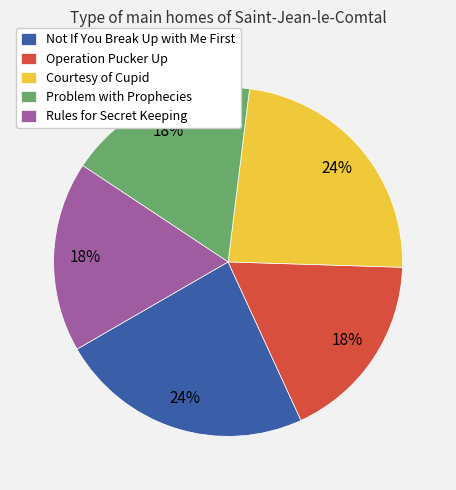

To the nearest percent, what is the average slice percentage?

20%